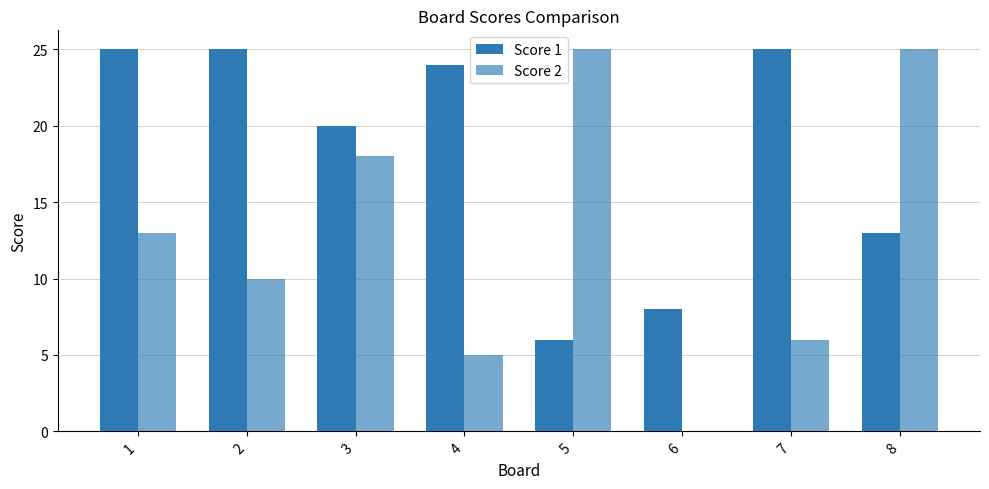

What is the value of the Score 1 bar at the 6th from the left?

8